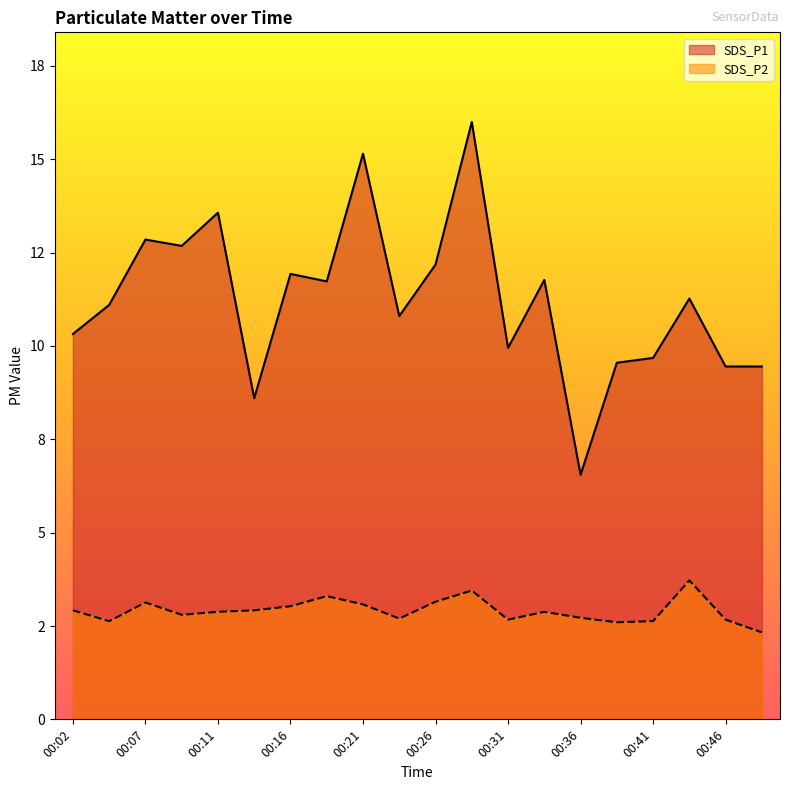

Is the value of SDS_P2 at 00:16 greater than the value of SDS_P1 at 00:33?

No